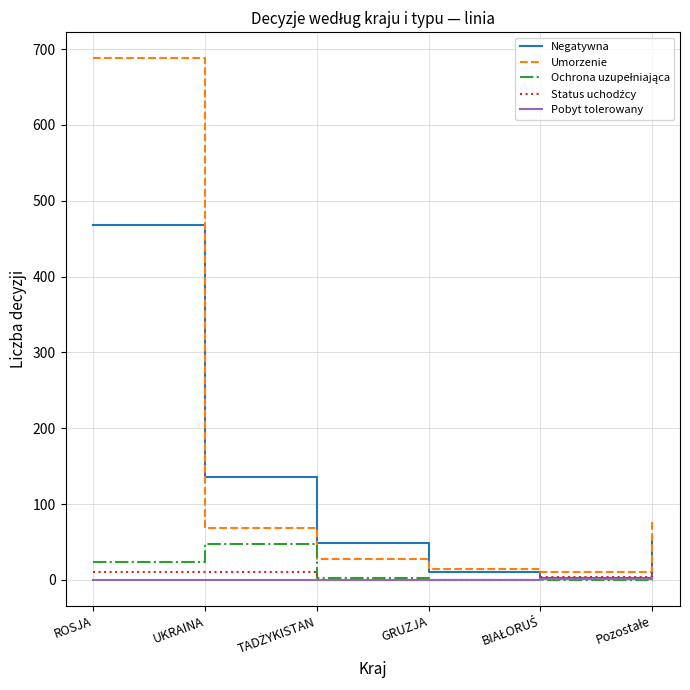

The value of Negatywna at ROSJA is 253. True or false?

False